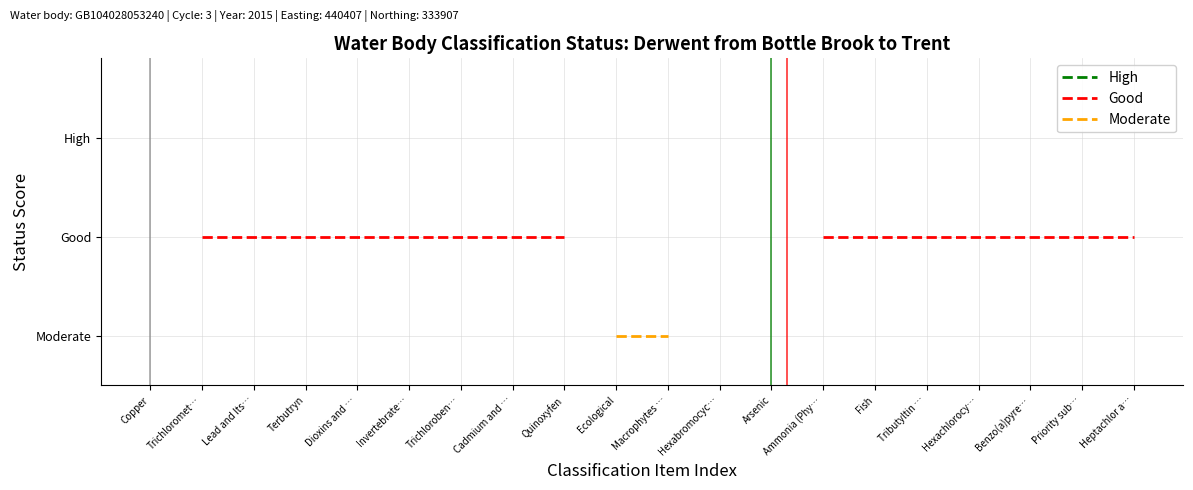

How many positive values does the Good series have?

16